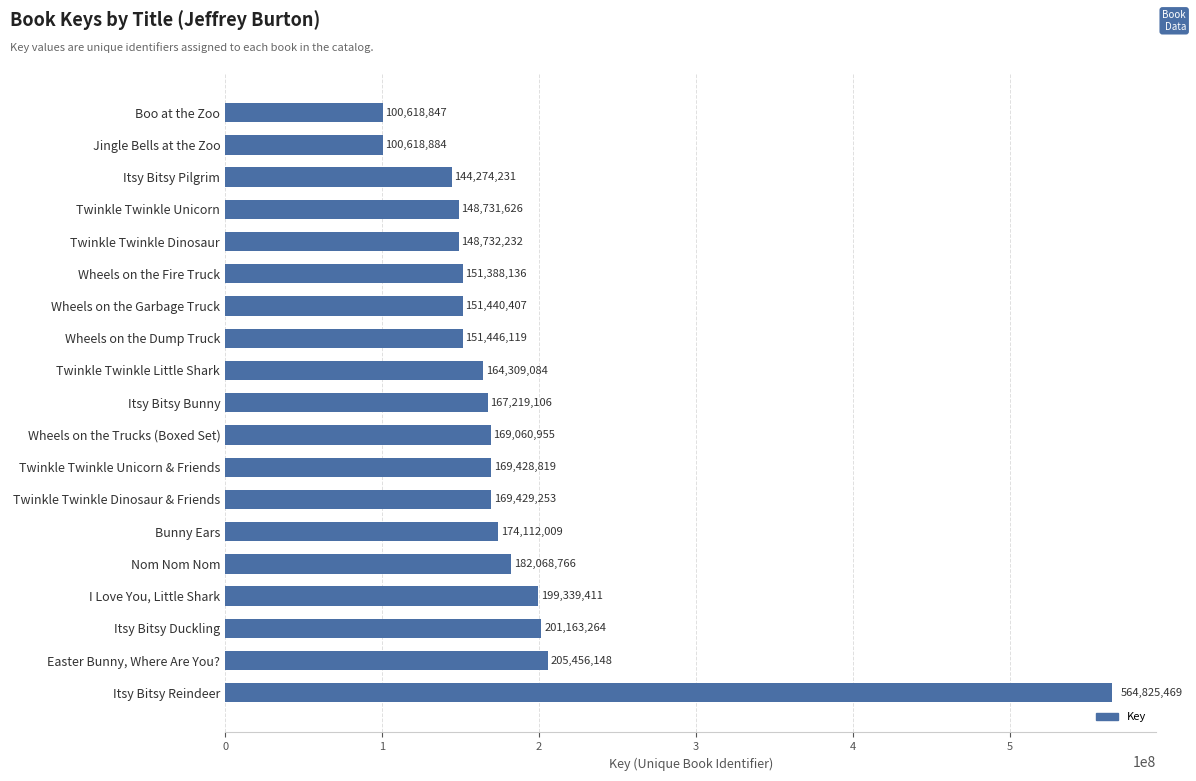

At which label is the value closest to 332722158?

Easter Bunny, Where Are You?